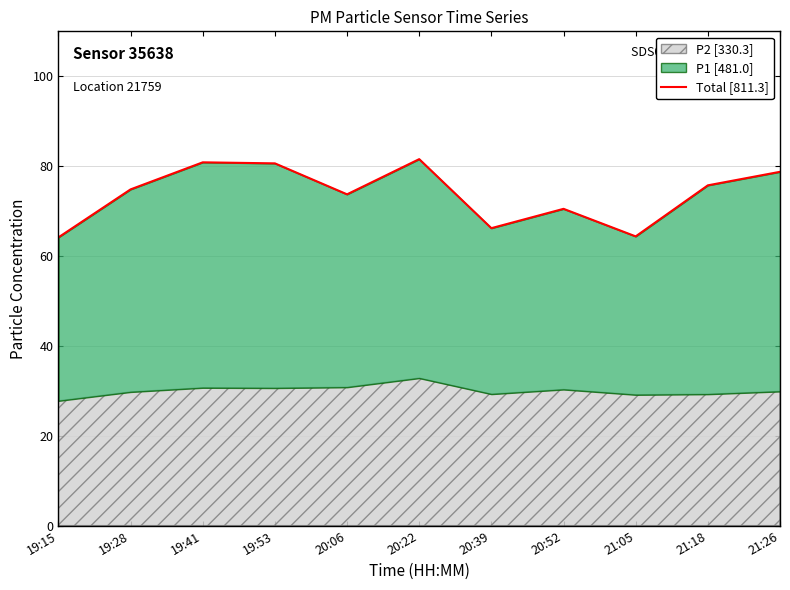

What is the difference between the maximum and second lowest values?

17.2